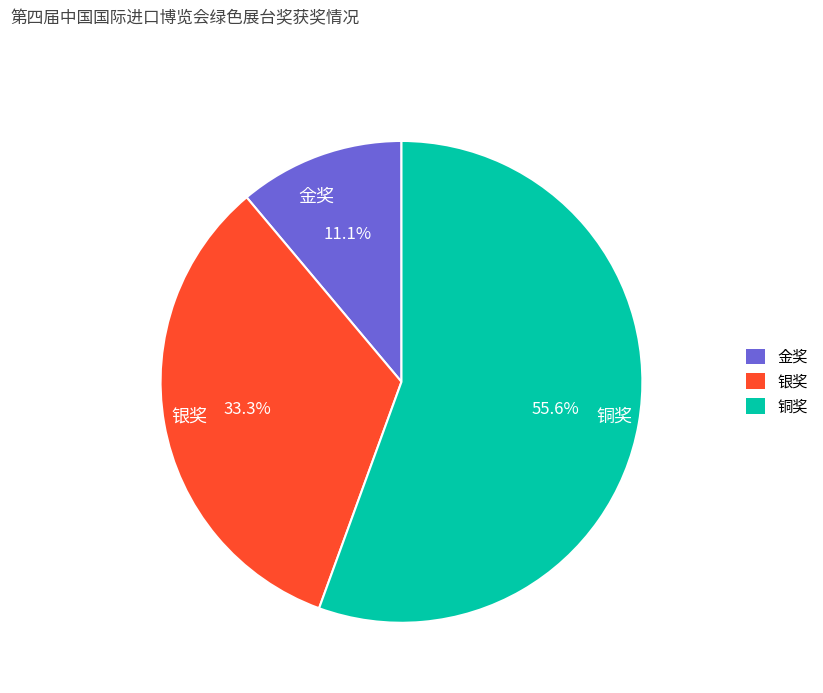

What percentage is NOT represented by 铜奖?

44.4%